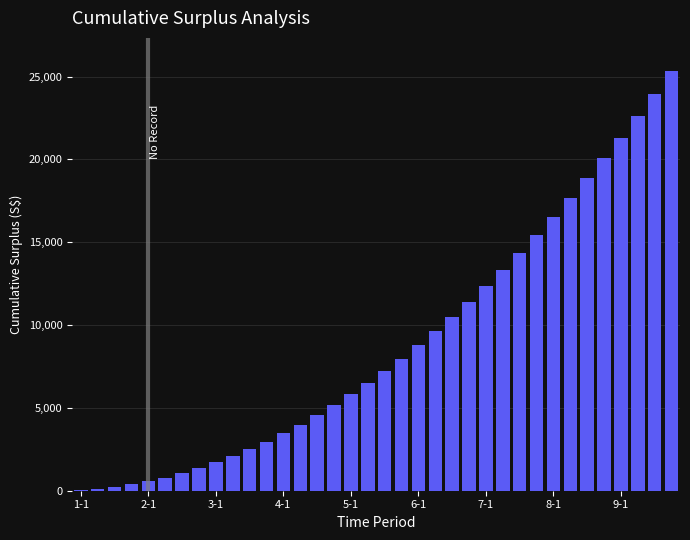

What is the sum of all values?

320568